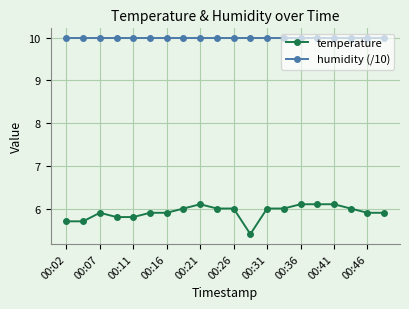

Which series has the largest range (max minus min)?

temperature